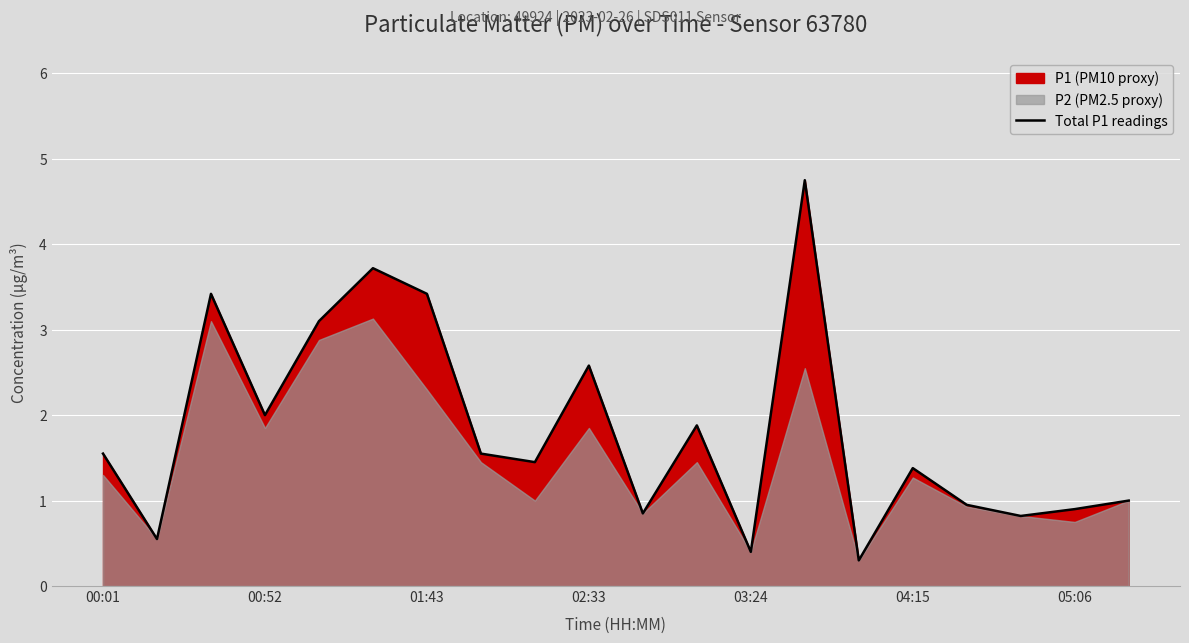

True or false: Total P1 readings has a value of 0.9 at 05:06.

True